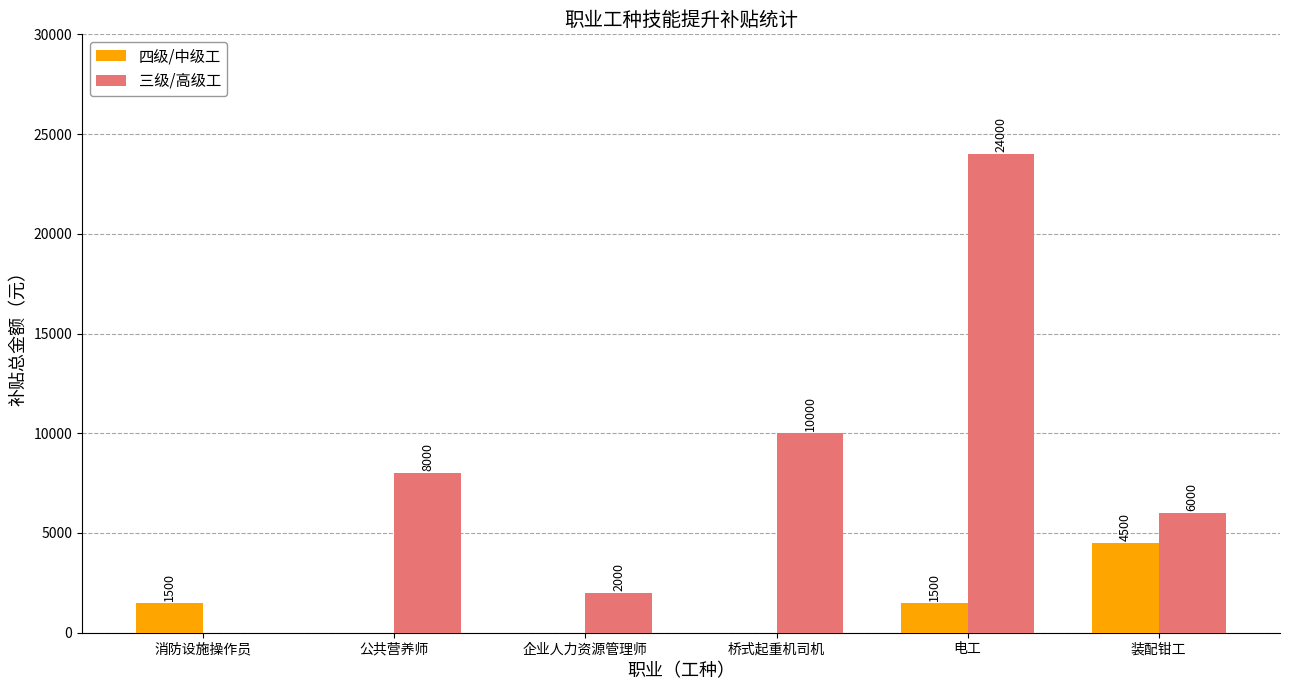

How many groups of bars are there?

6